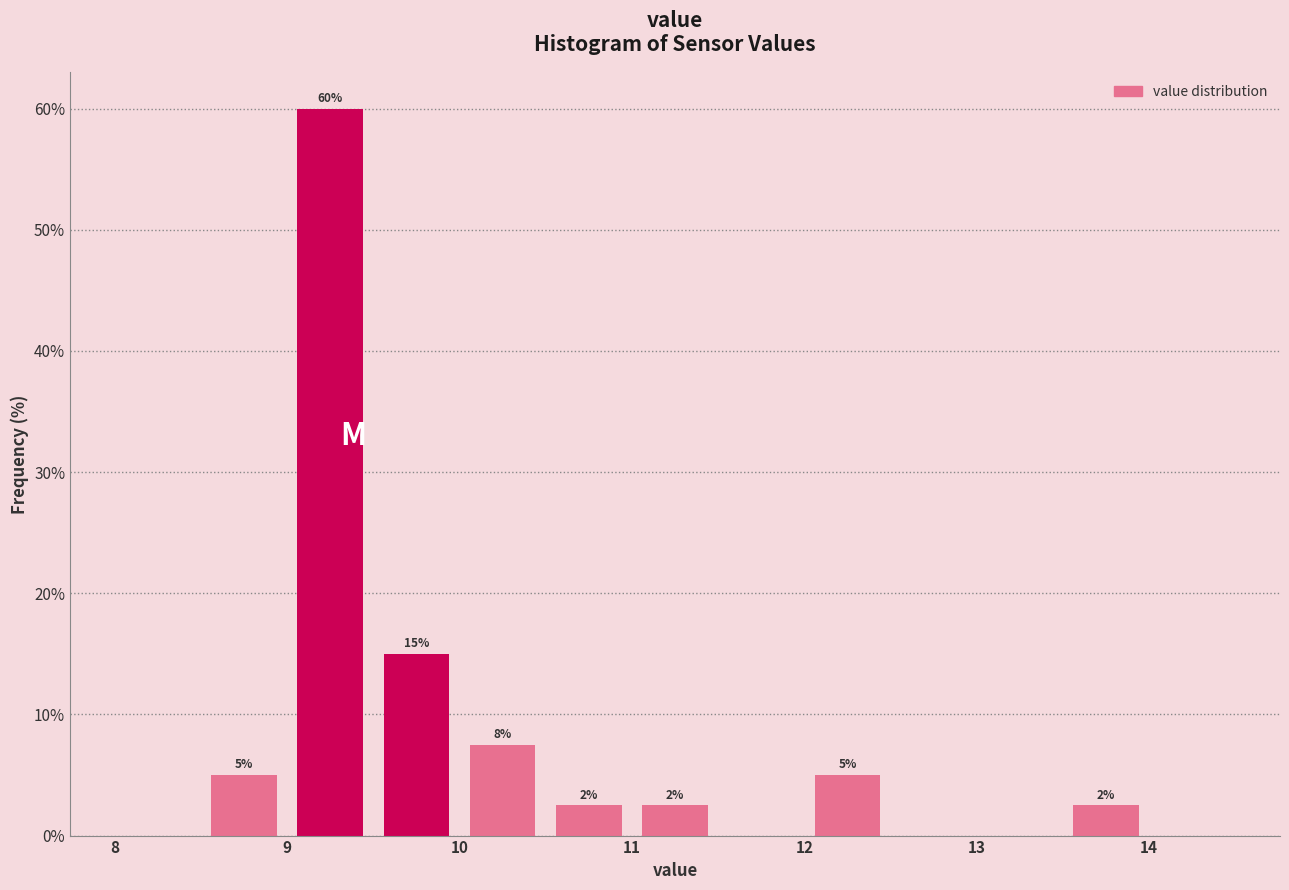

Which range on the x-axis has the tallest bar?

9.0 to 9.5